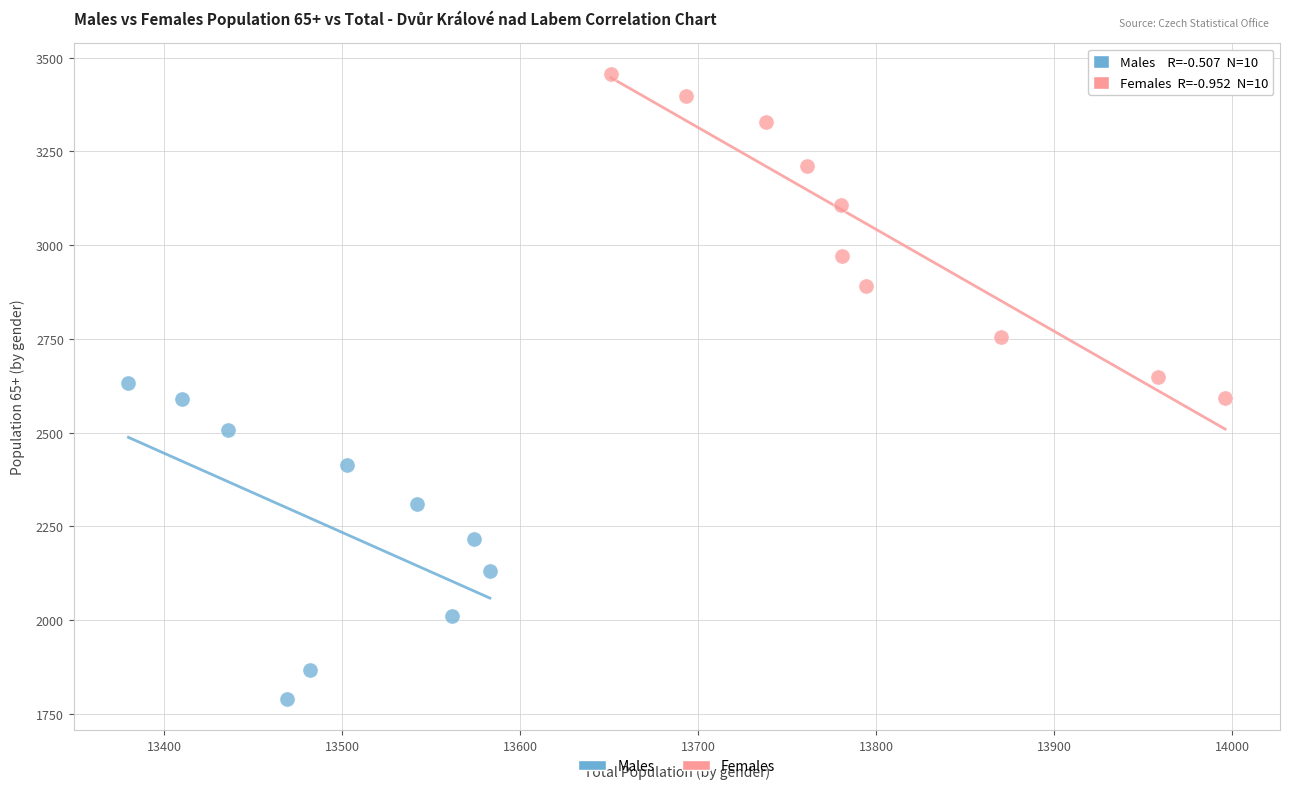

What are all the series names shown in the legend?

Males, Females